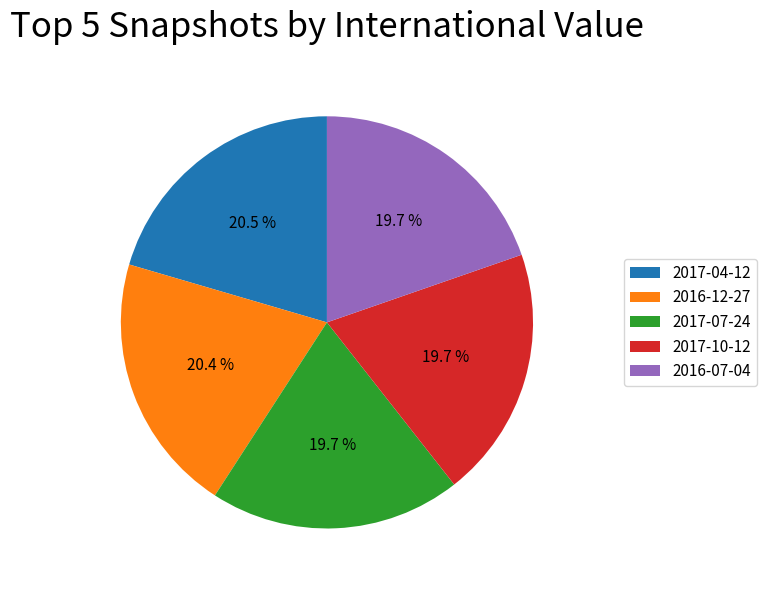

Does any single category account for the majority?

No